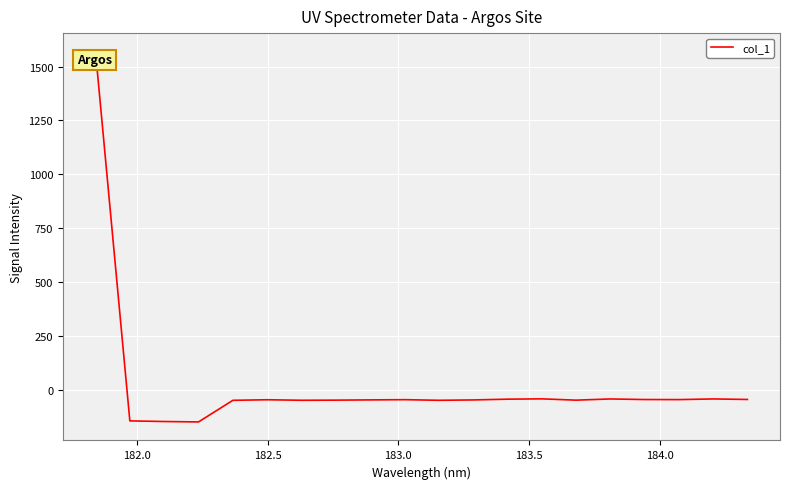

What is the smallest value displayed?

-150.5